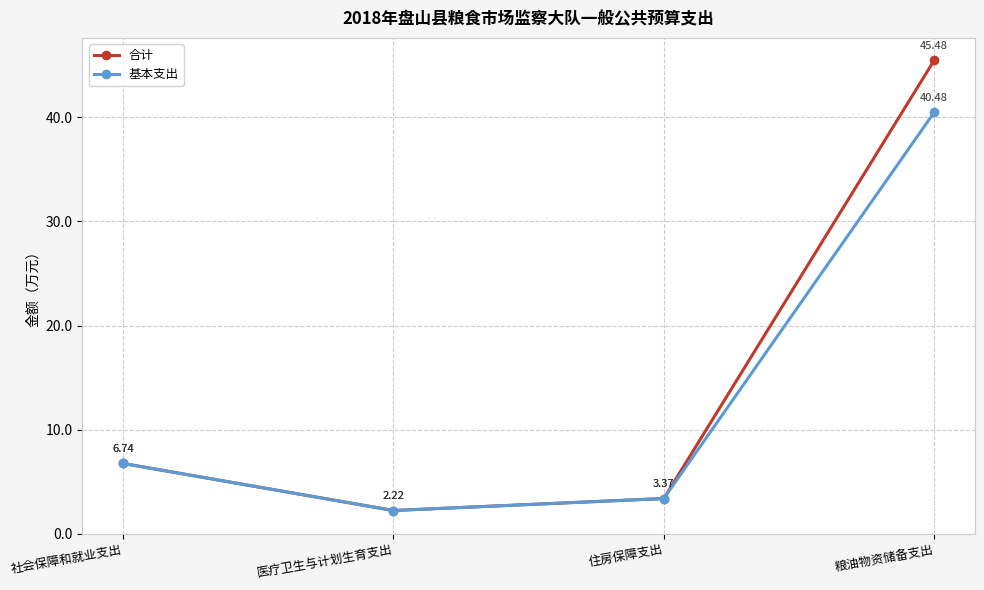

The value of 合计 at 社会保障和就业支出 is 1.5. True or false?

False